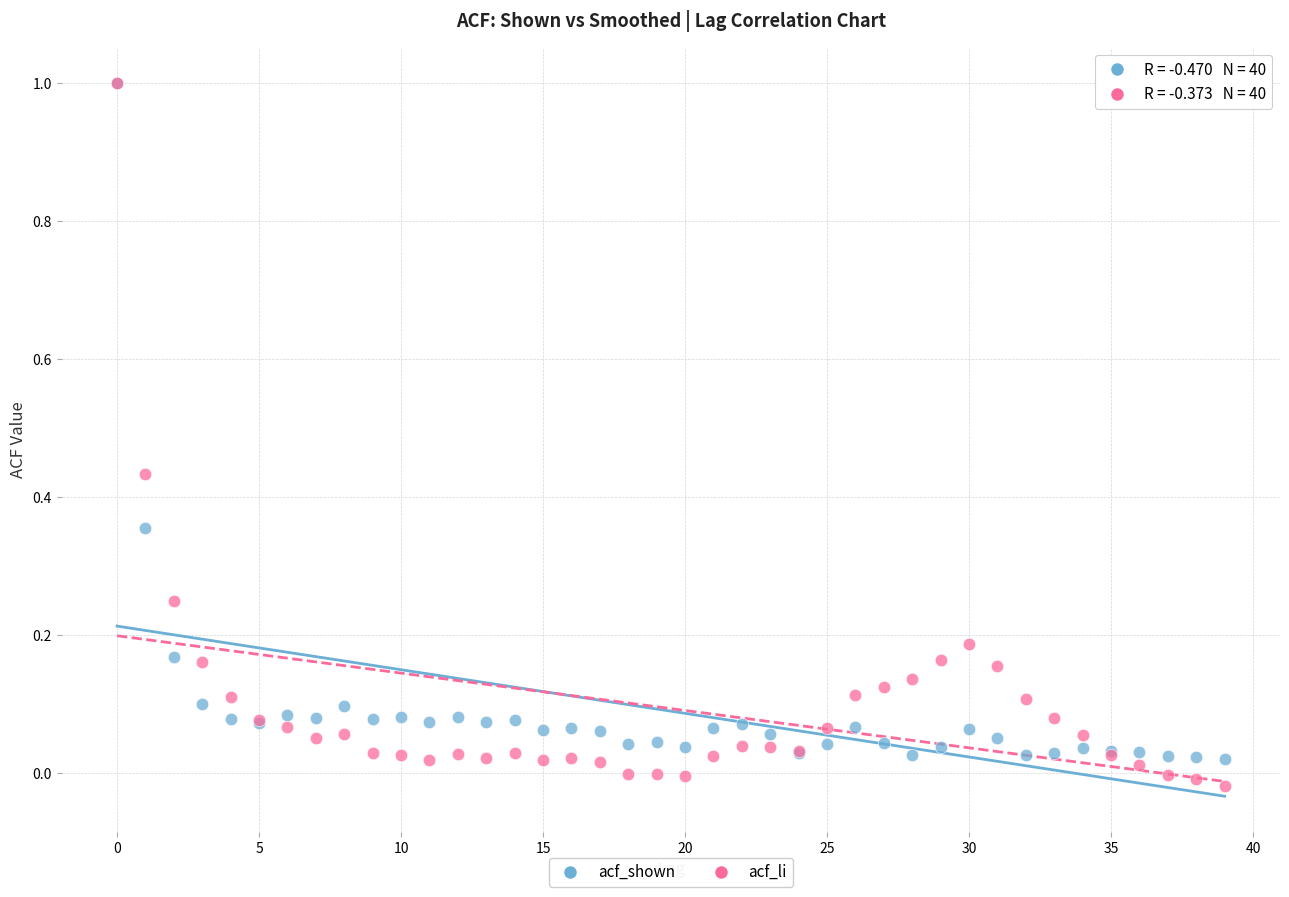

What are all the series names shown in the legend?

acf_shown, acf_li